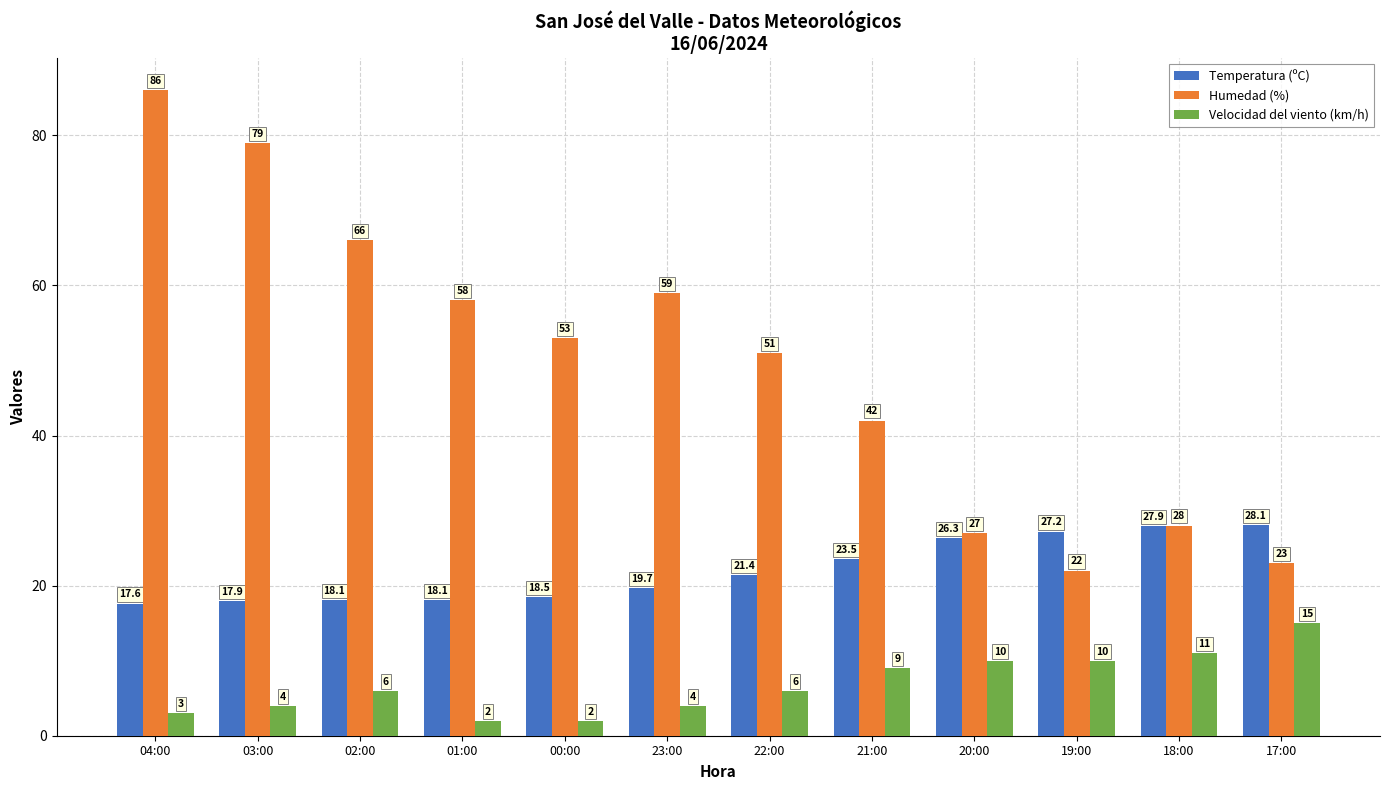

What is the label of the 5th bar from the left?

00:00